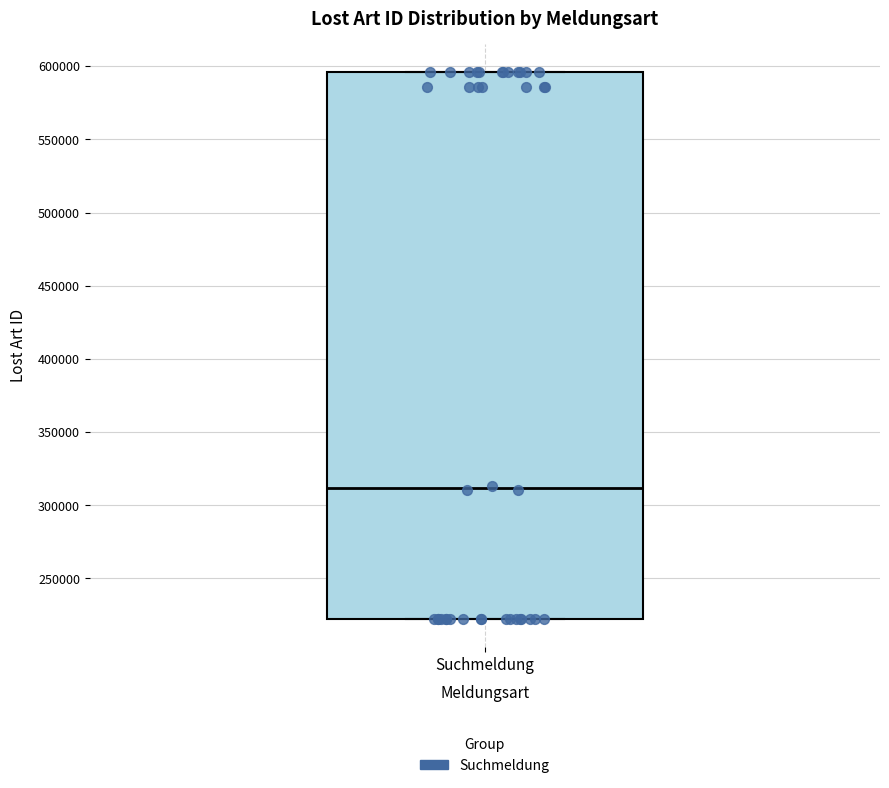

Transcribe this box plot: give where the median line is, the range the box spans, and where the two whiskers end, as read against the y-axis. The values are not printed on the chart, so give them approximately, as read against the axis.

median 310000, box 220000 to 595000, whiskers 220000 to 595000